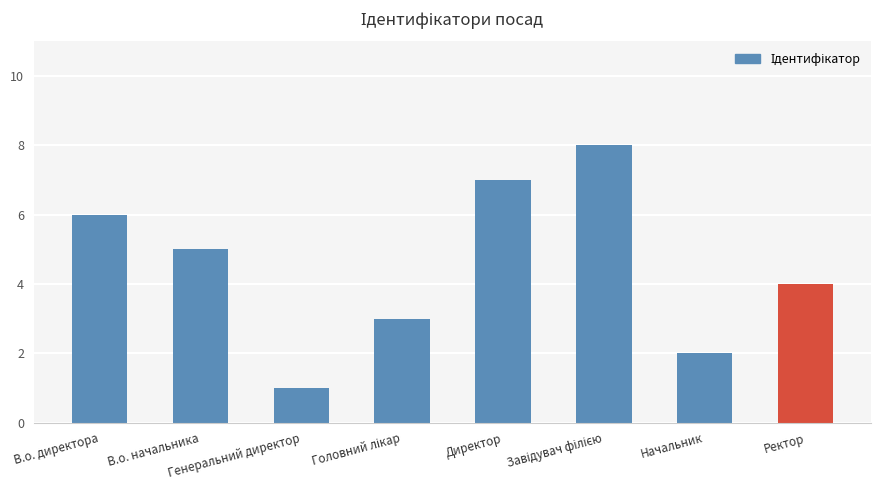

What is the difference between the maximum and minimum values?

7